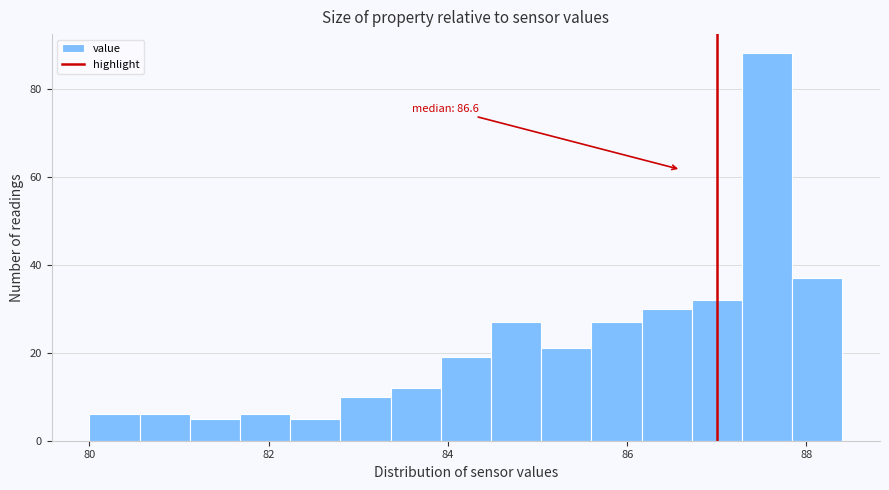

Read against the x-axis, roughly where is the centre of the tallest bar?

87.6